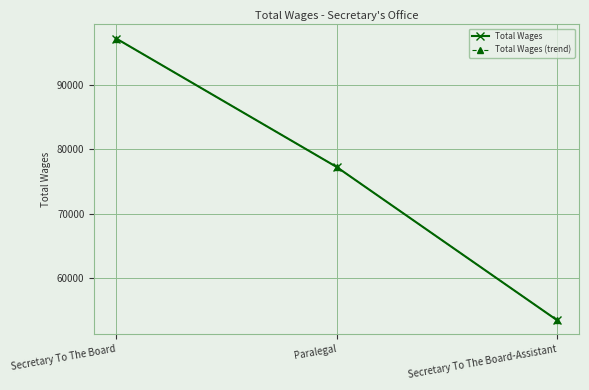

Does the chart have visible grid lines?

Yes